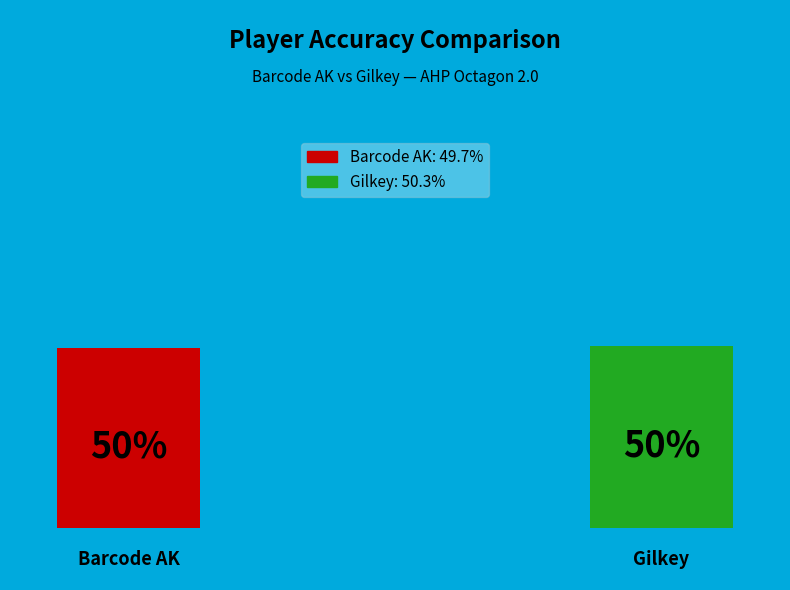

How much of the chart is everything except Gilkey?

49.7%